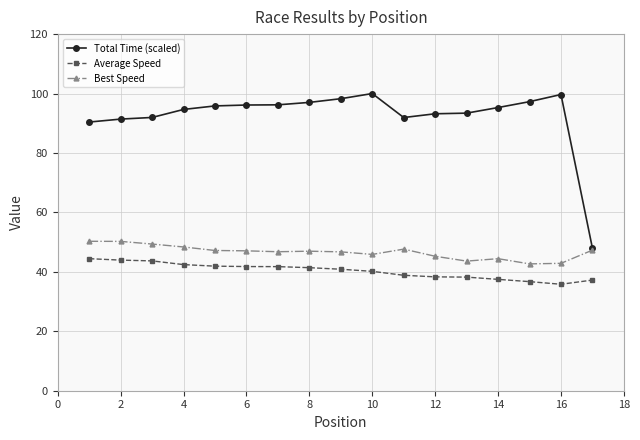

What is the value of the Best Speed point at the 8th from the left?

47.0